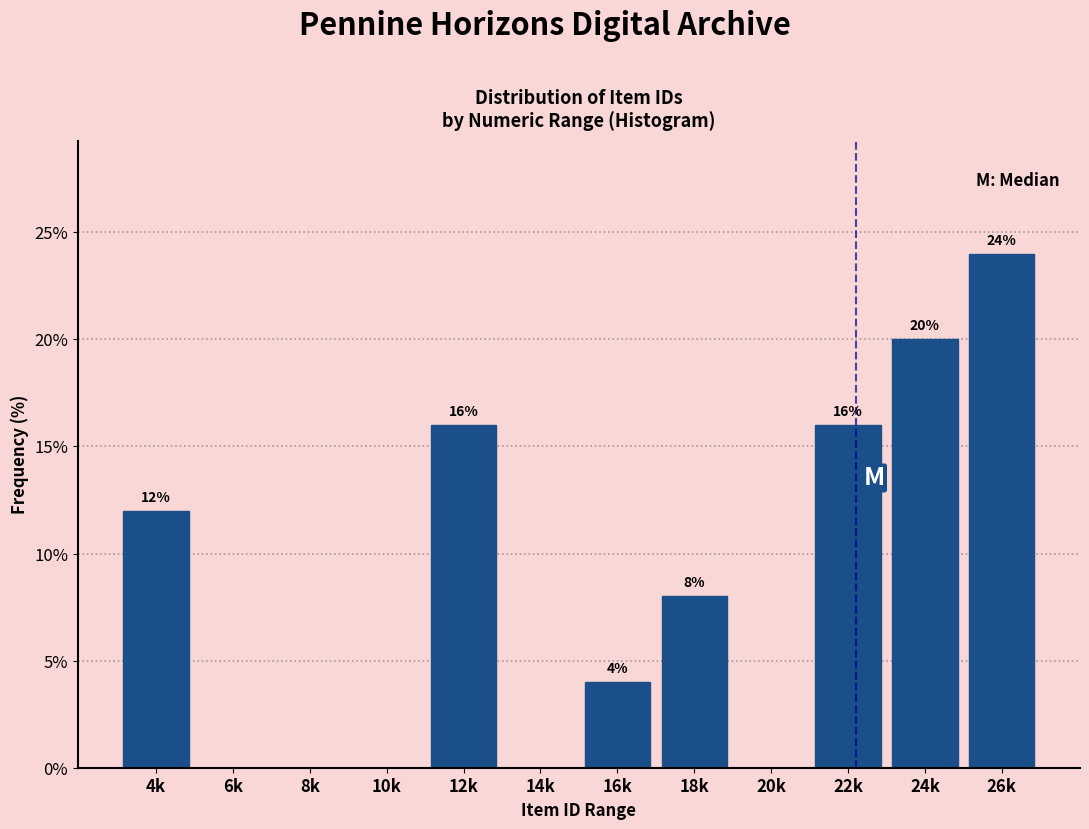

Reading left to right, extract all data points from this chart.

4k=12	6k=0	8k=0	10k=0	12k=16	14k=0	16k=4	18k=8	20k=0	22k=16	24k=20	26k=24